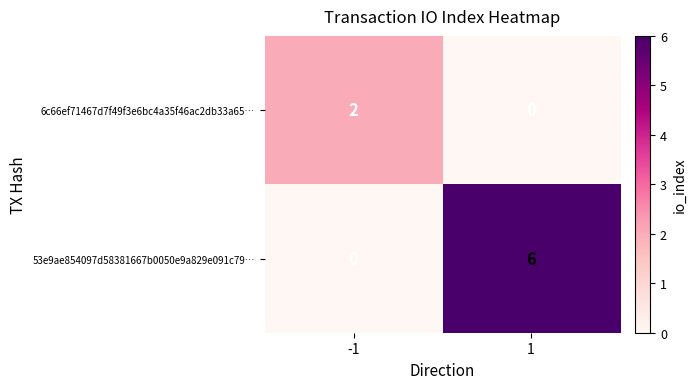

Is the value of 6c66ef71467d7f49f3e6bc4a35f46ac2db33a65… at -1 greater than the value of 53e9ae854097d58381667b0050e9a829e091c79… at 1?

No